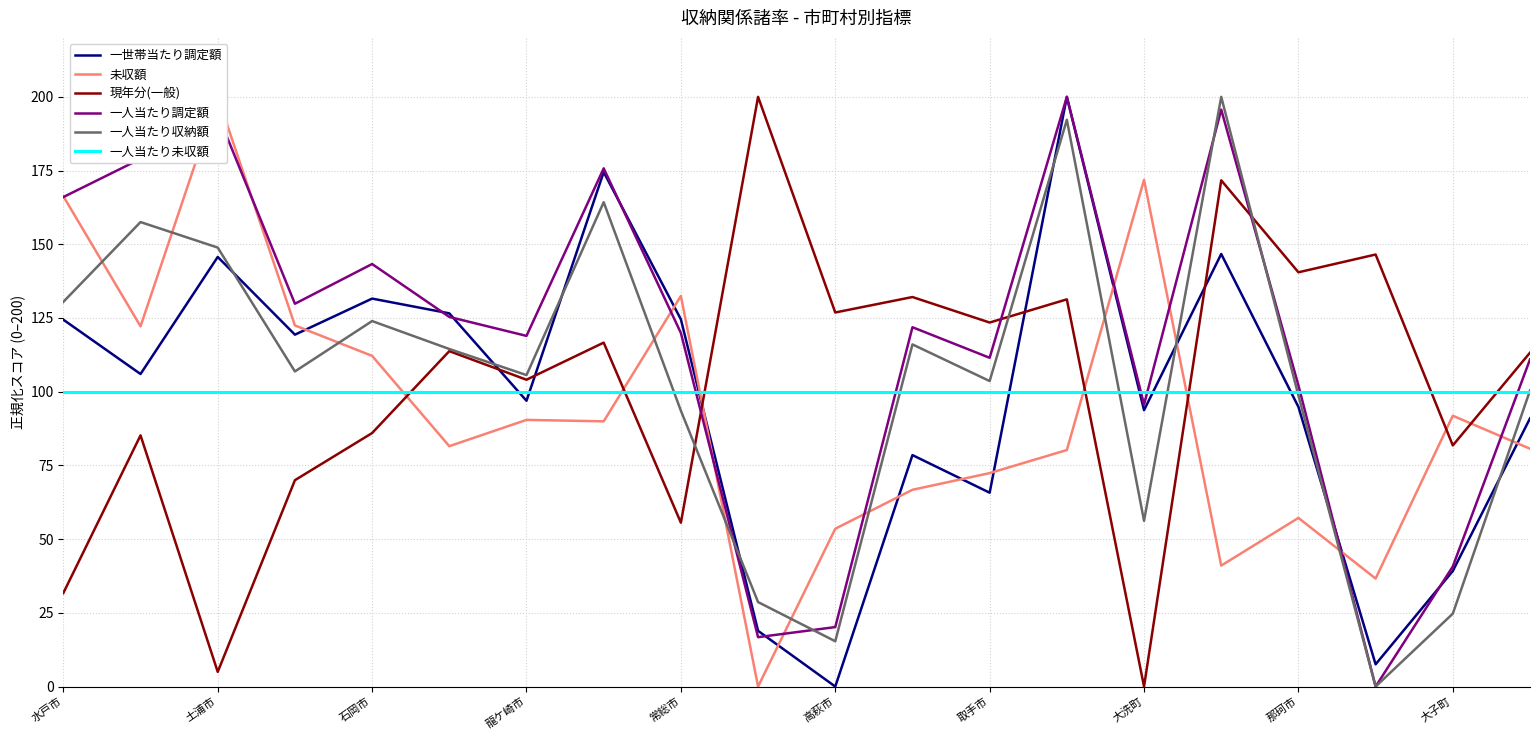

How many values in the 現年分(一般) series exceed 113?

11